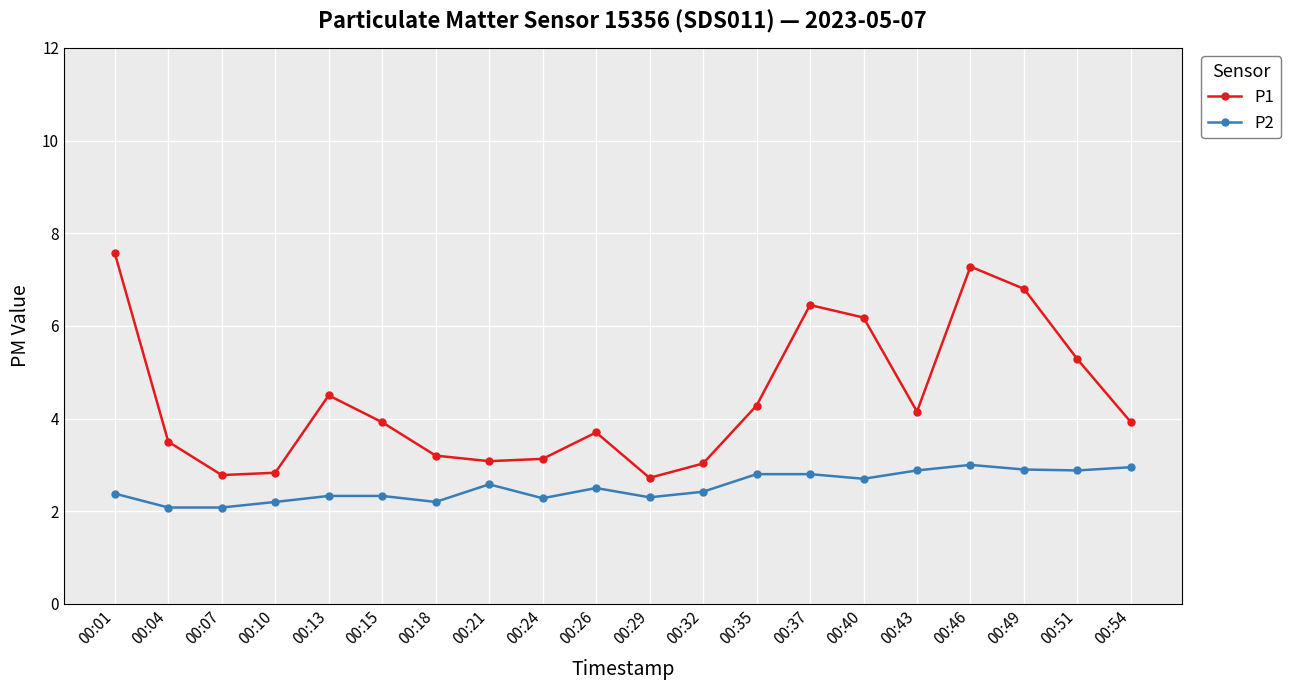

List the series in order of their overall mean, lowest first.

P2, P1